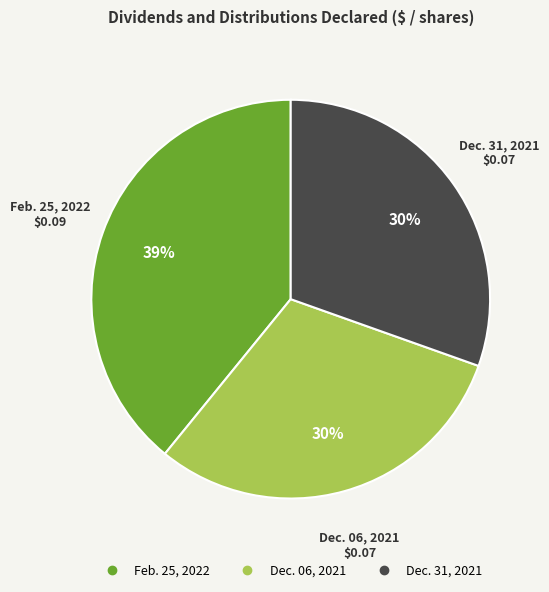

To the nearest percent, what is the difference between the largest and smallest slice percentages?

9%